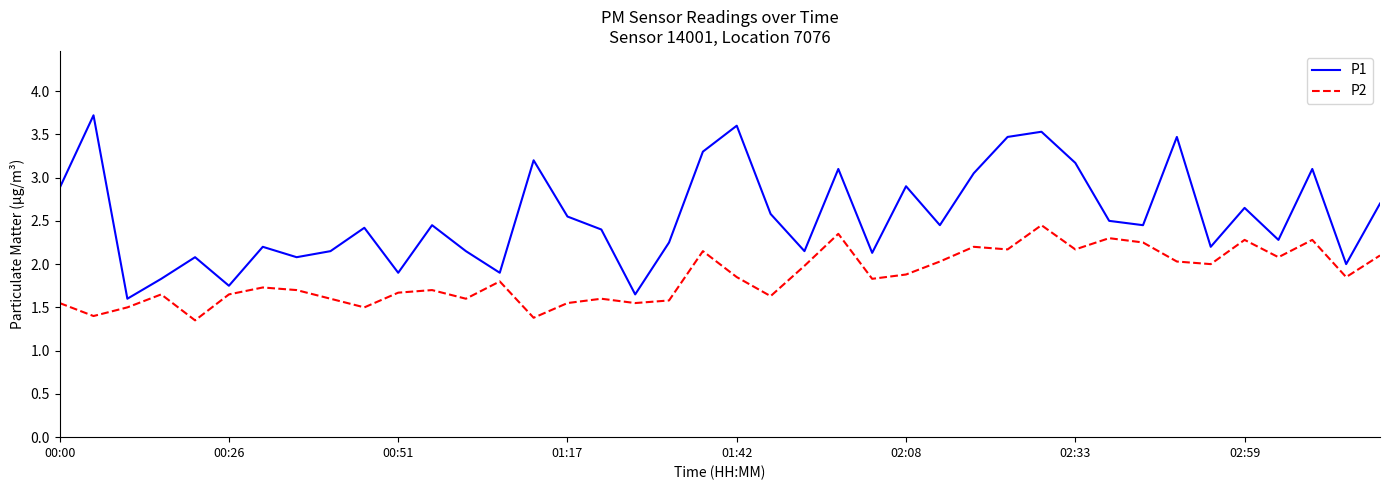

Which series has the largest total across all categories?

P1